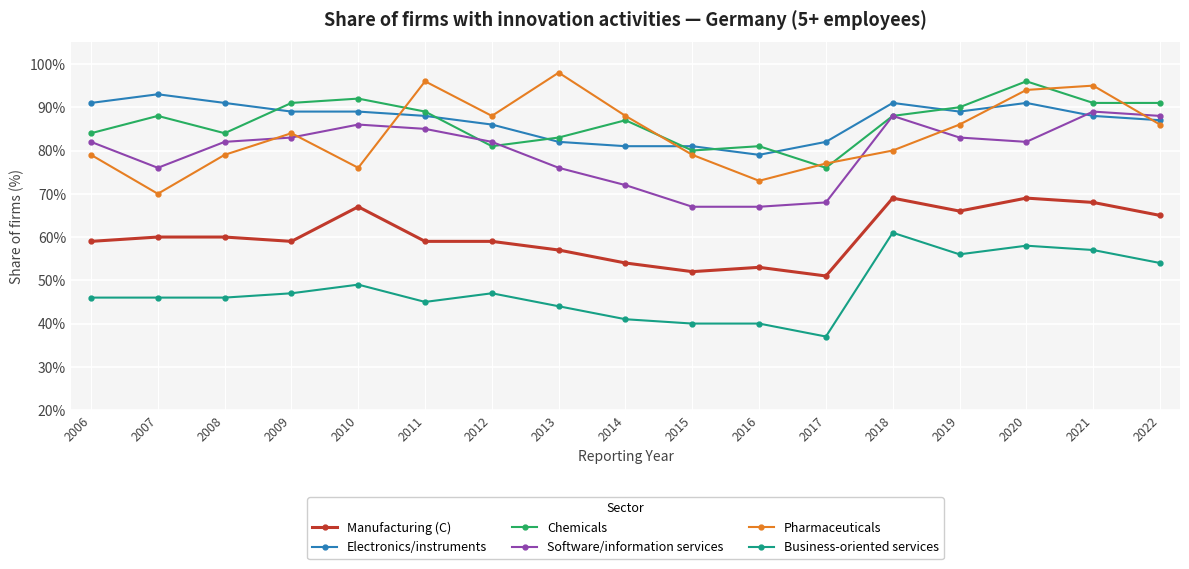

List the series in order of their peak value, lowest first.

Business-oriented services, Manufacturing (C), Software/information services, Electronics/instruments, Chemicals, Pharmaceuticals